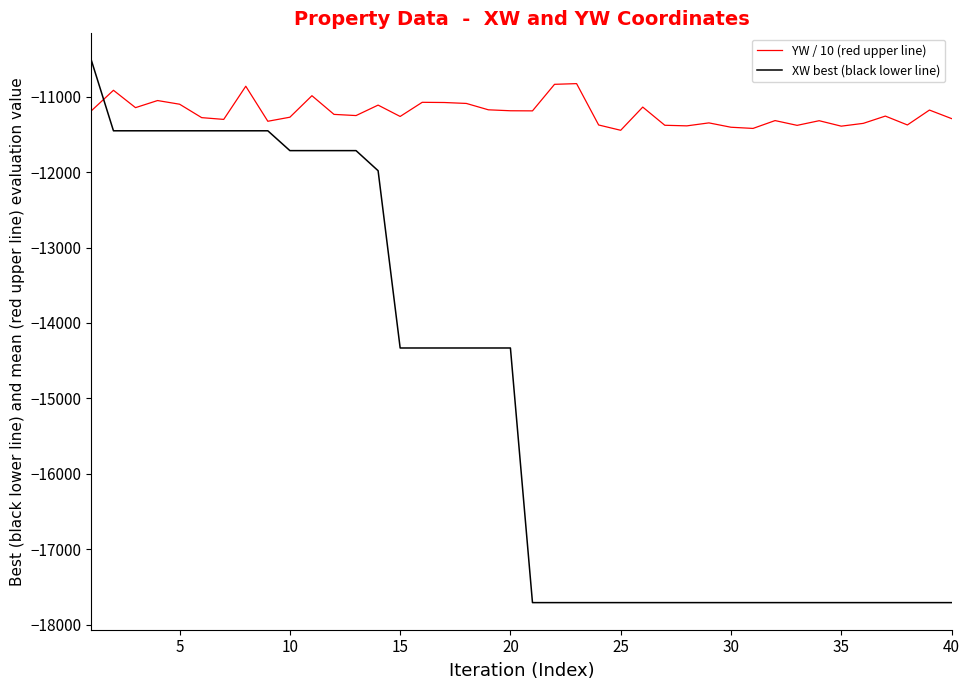

What is the highest value of the XW best (black lower line) series?

-10521.0